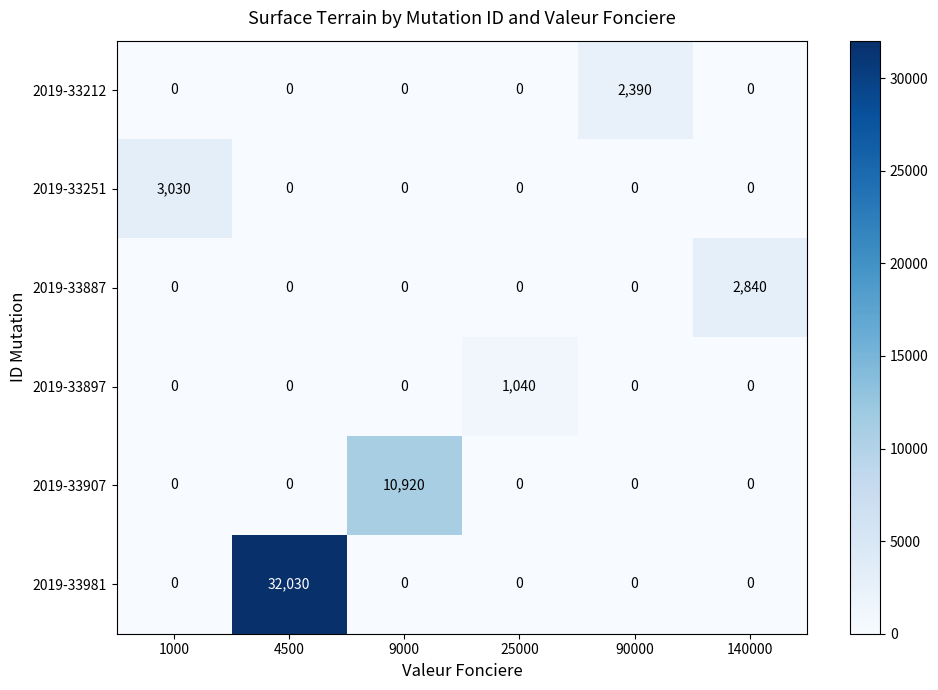

What is the sum of all 2019-33907 values?

10920